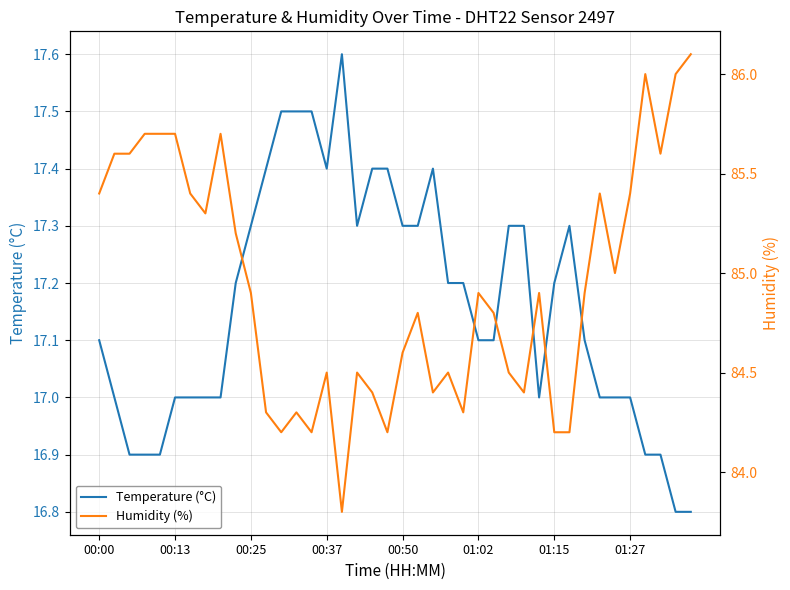

Which series has the largest total across all categories?

Humidity (%)